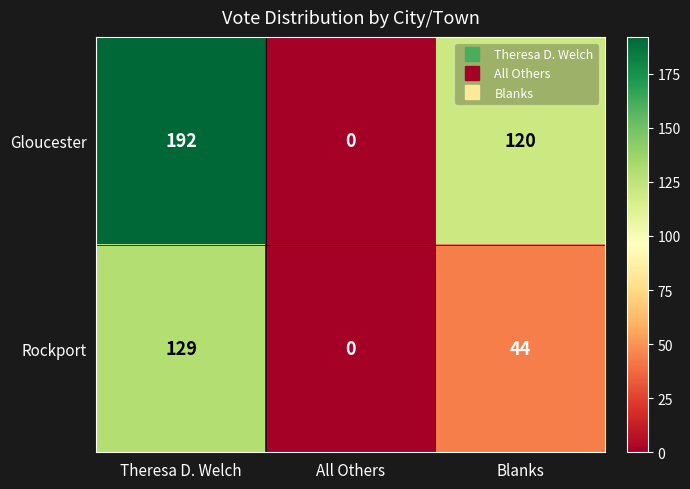

At how many categories does at least one series exceed 169?

1